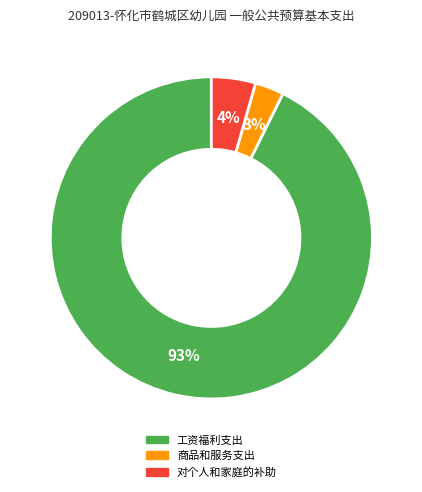

Is it true that 对个人和家庭的补助 is 4% of the pie?

True